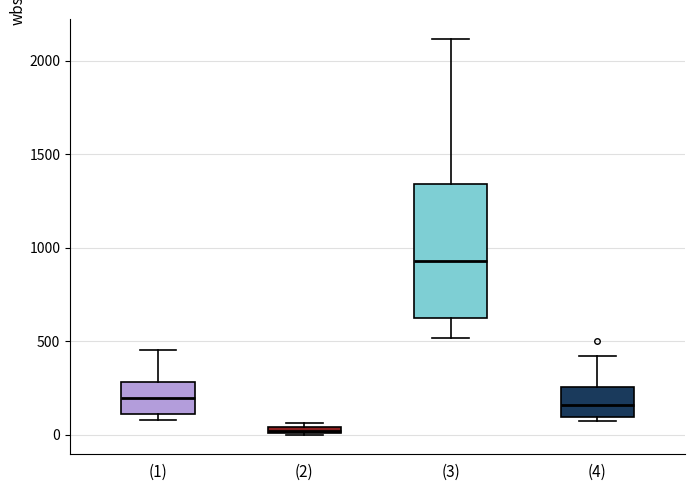

Comparing the boxes themselves (not the whiskers), which one is the tallest?

(3)